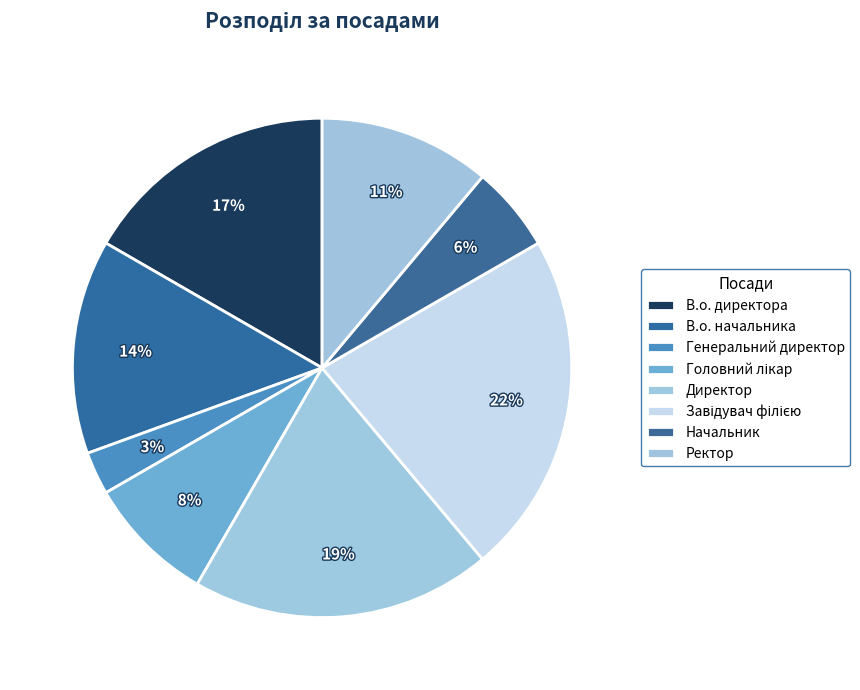

Rank the categories by value from lowest to highest.

Генеральний директор, Начальник, Головний лікар, Ректор, В.о. начальника, В.о. директора, Директор, Завідувач філією